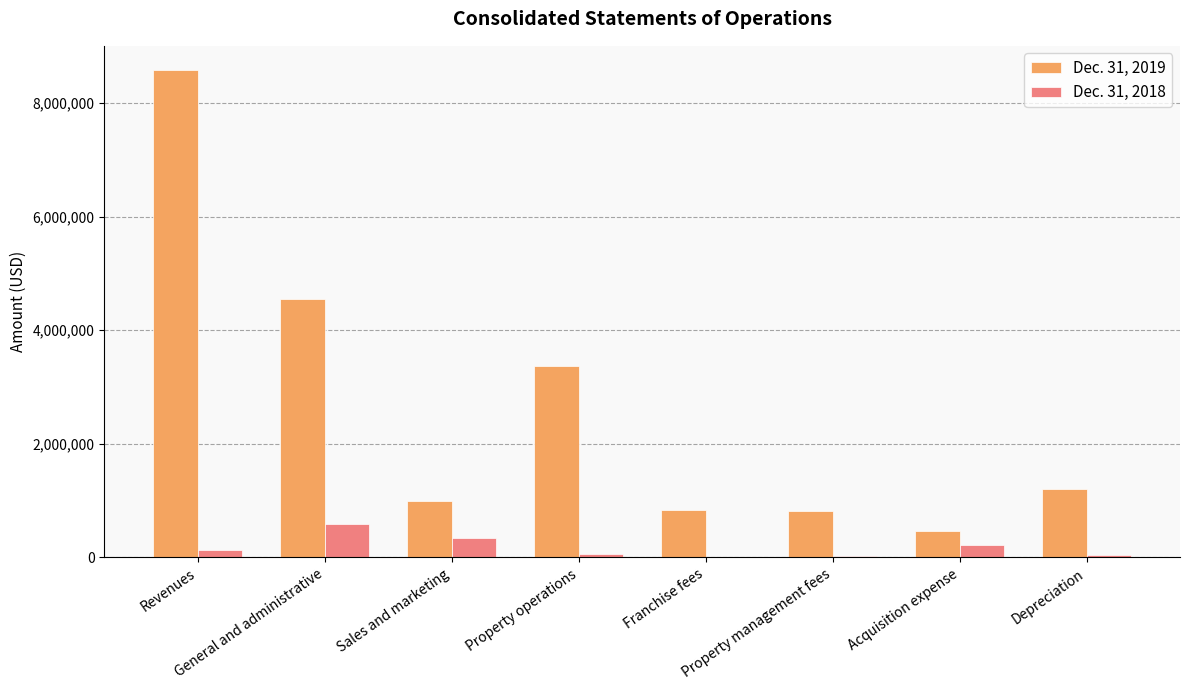

The Dec. 31, 2019 series shows 3364836 at Property operations. True or false?

True